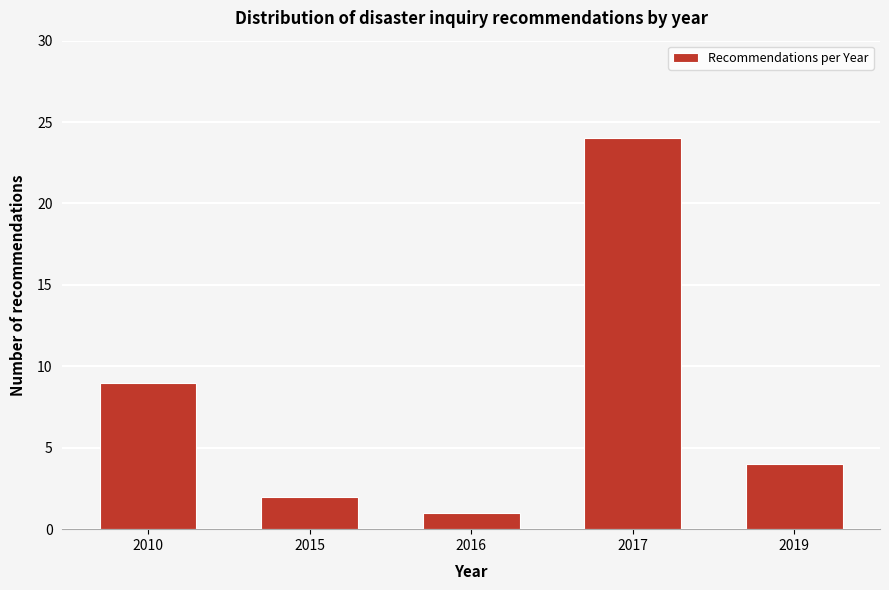

Reading right to left, transcribe all the data shown in this chart.

4	24	1	2	9